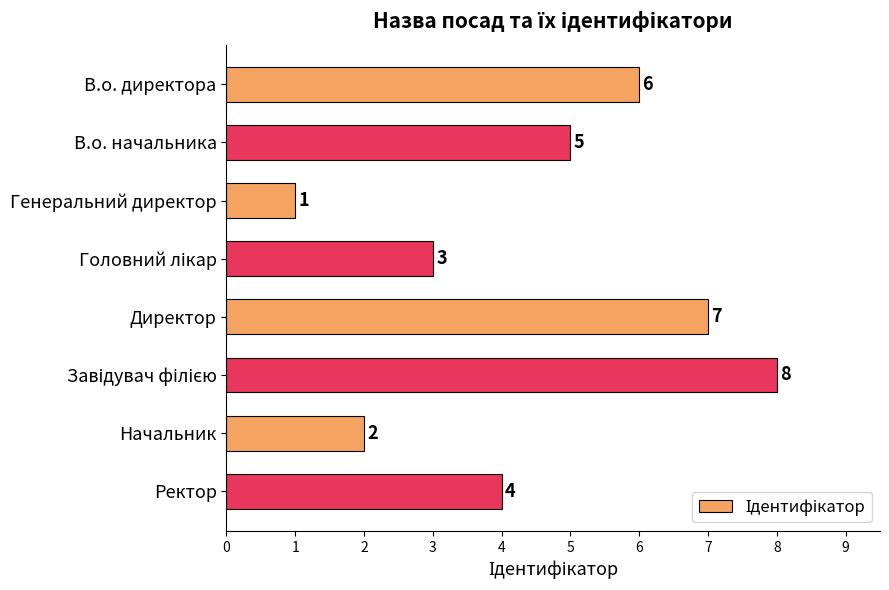

The value at В.о. директора is 3. True or false?

False